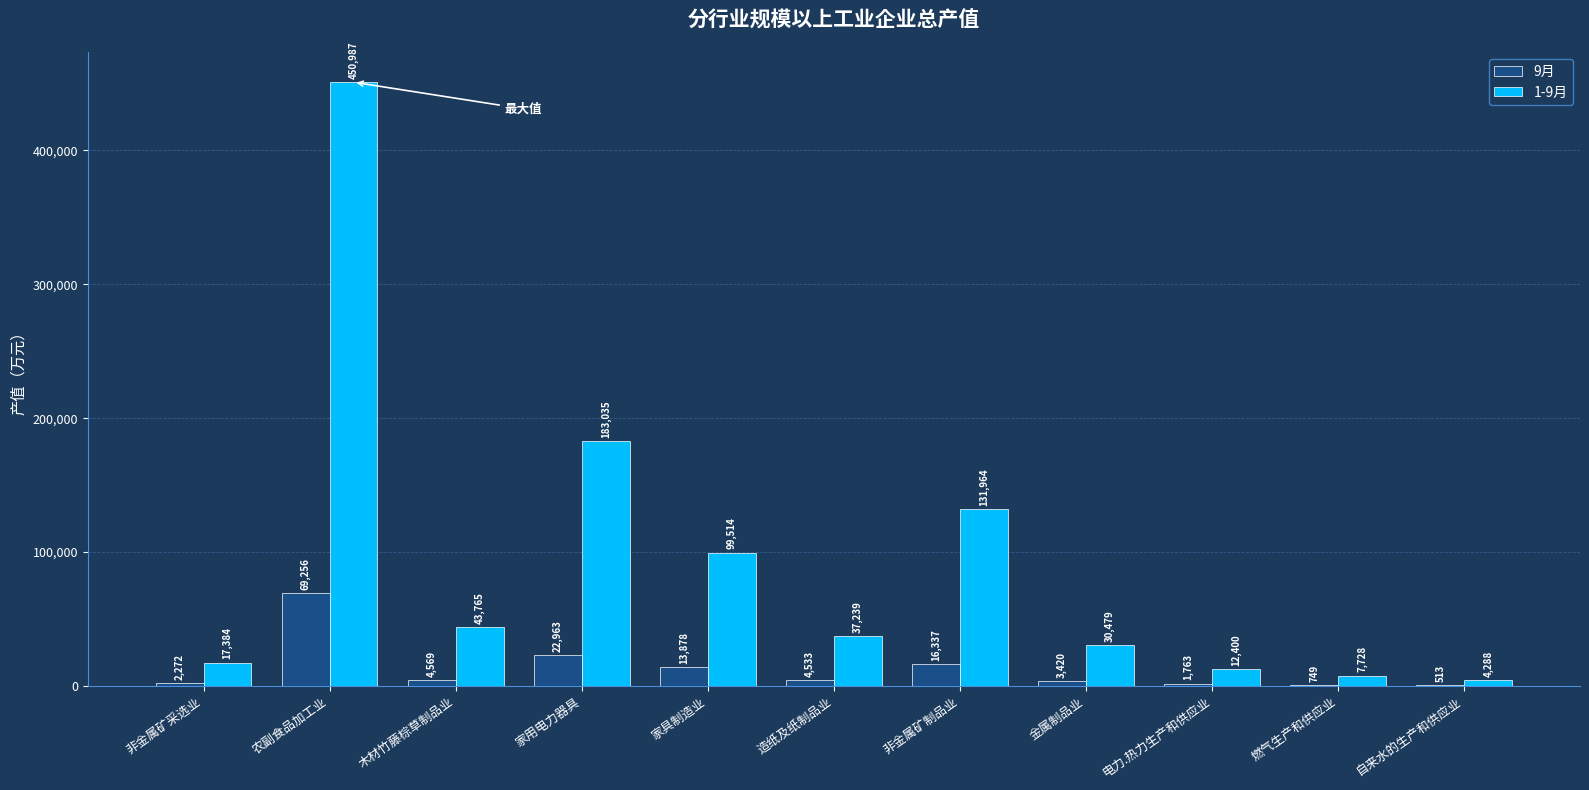

Which category has the highest value in the 9月 series?

农副食品加工业